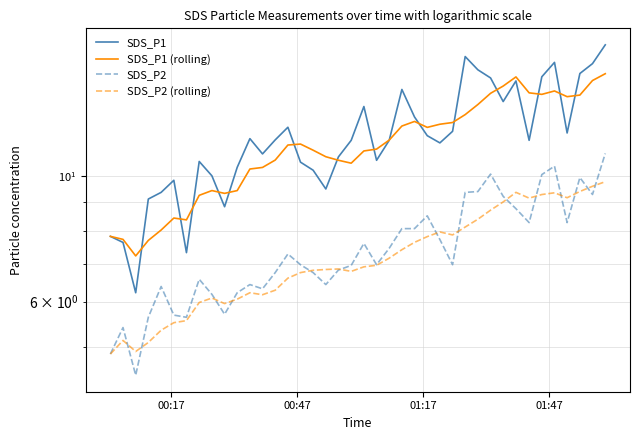

What is the value of the SDS_P2 (rolling) point at the 13th from the left?

6.2